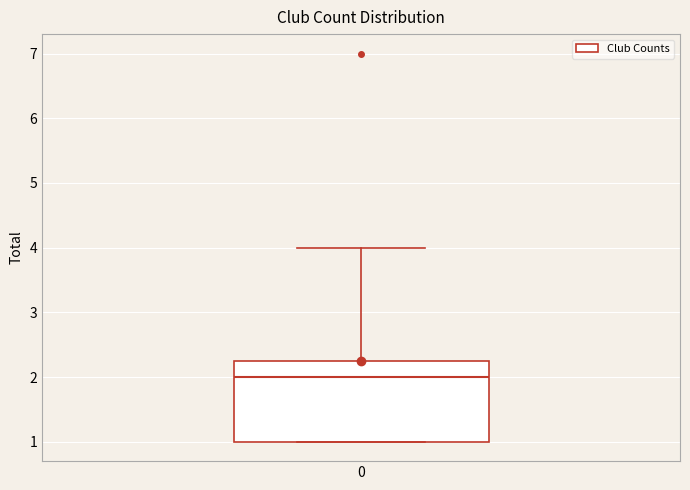

Read this box plot against the y-axis: the position of the median line, the range covered by the box, and the ends of both whiskers. The values are not printed on the chart, so give them approximately, as read against the axis.

median 2.0, box 1.0 to 2.3, whiskers 1.0 to 4.0